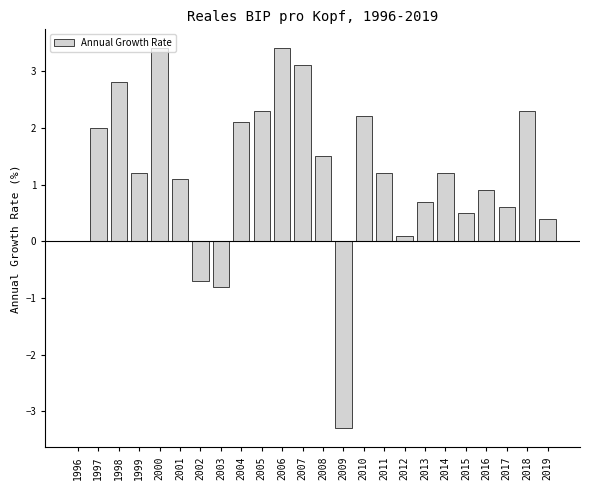

What is the maximum value shown in the chart?

3.4